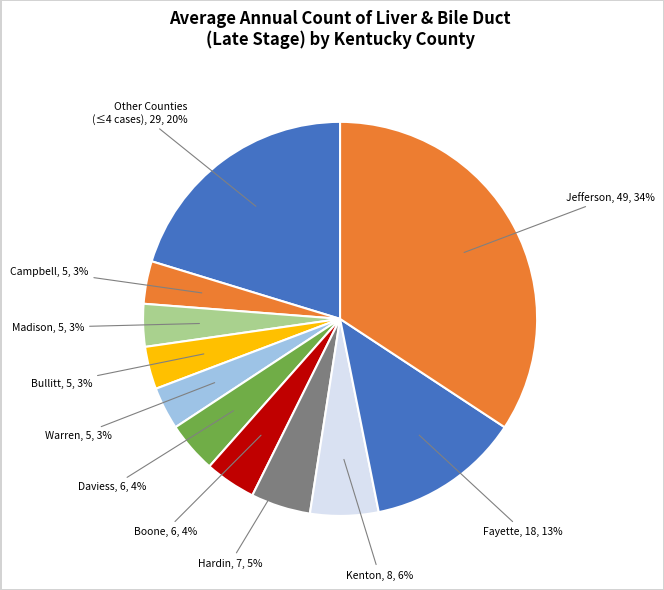

How many segments does this pie chart have?

11